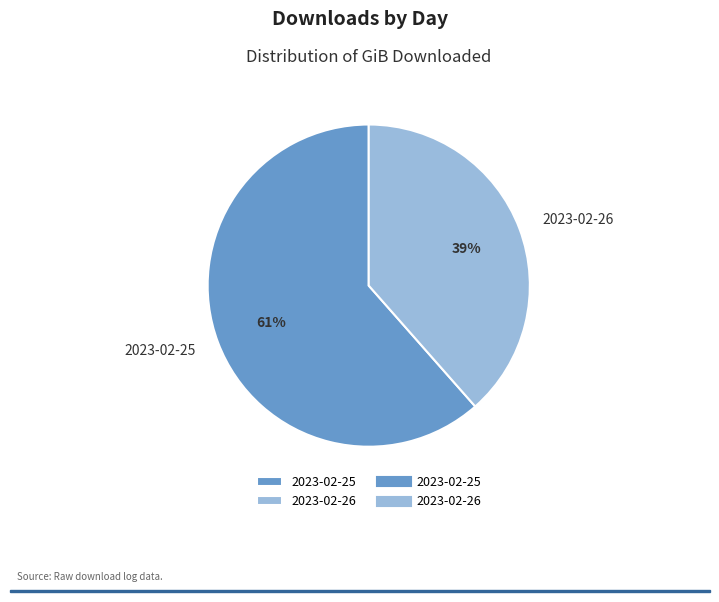

To the nearest percent, what is the combined percentage of 2023-02-26 and 2023-02-25?

100%